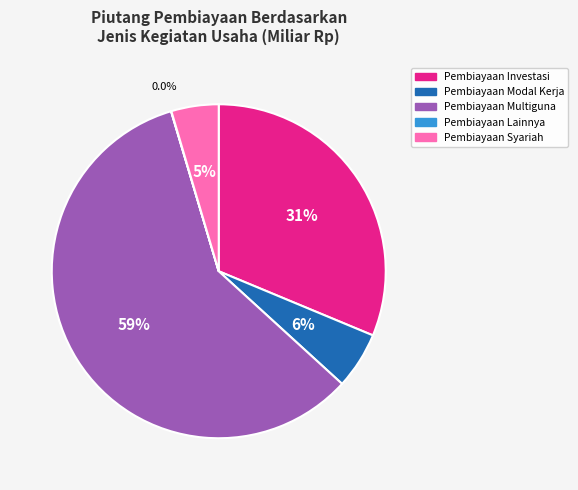

To the nearest percent, what is the difference between the largest and smallest slice percentages?

59%